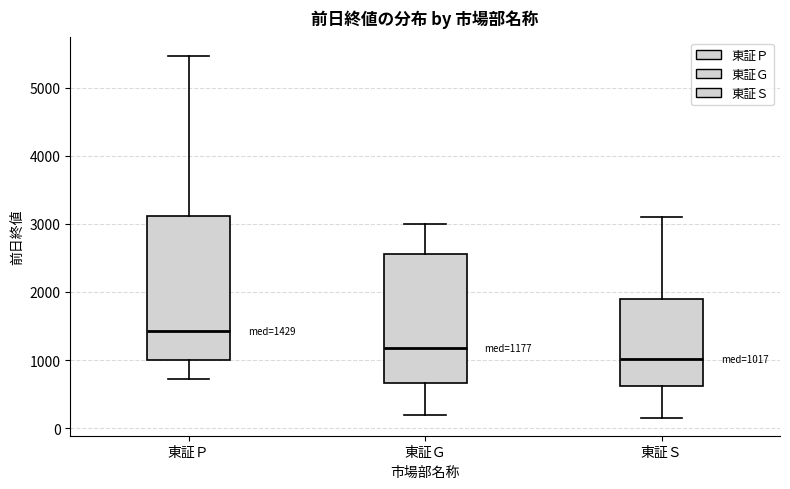

Which box is the tallest, from its lower edge to its upper edge?

東証Ｐ